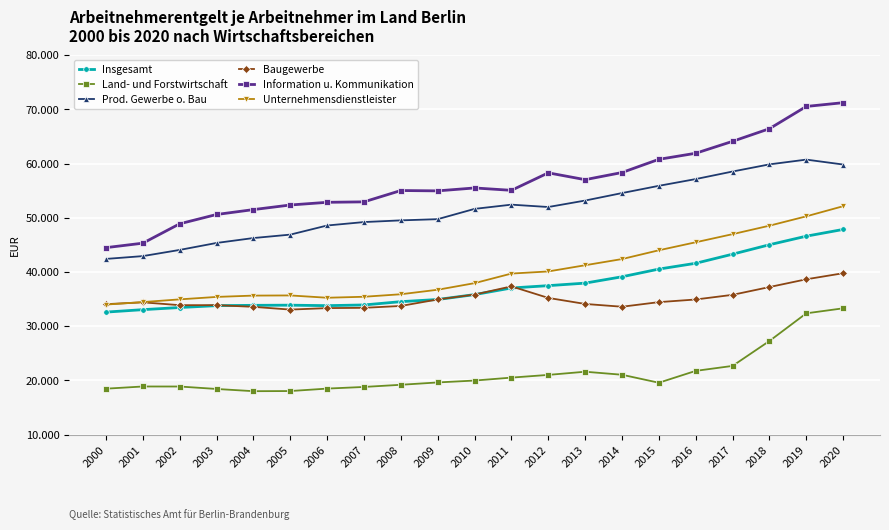

At 2004, list the series in order from smallest to largest.

Land- und Forstwirtschaft, Baugewerbe, Insgesamt, Unternehmensdienstleister, Prod. Gewerbe o. Bau, Information u. Kommunikation